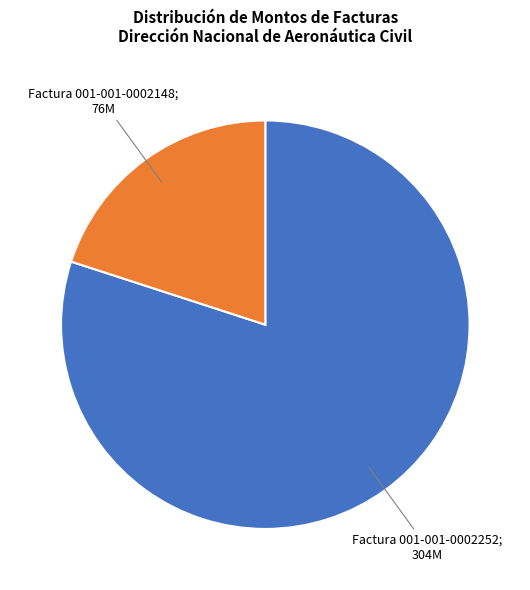

Is there any slice that represents more than half of the pie?

Yes